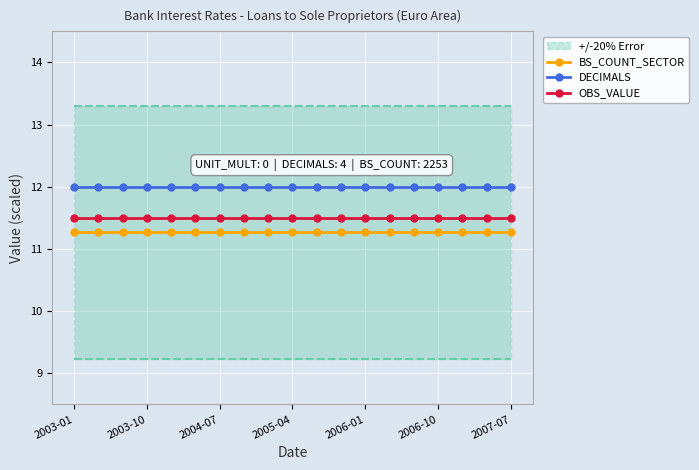

What is the greatest value displayed?

12.0